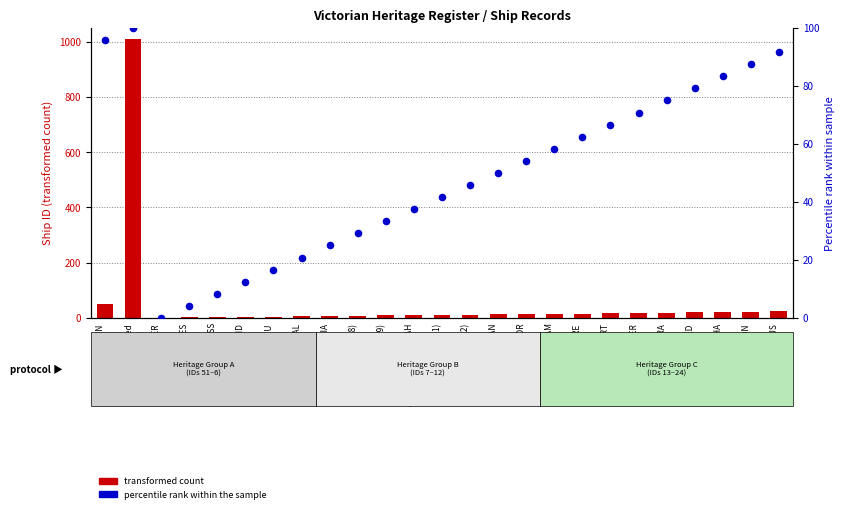

What are all the series names shown in the legend?

transformed count, percentile rank within the sample